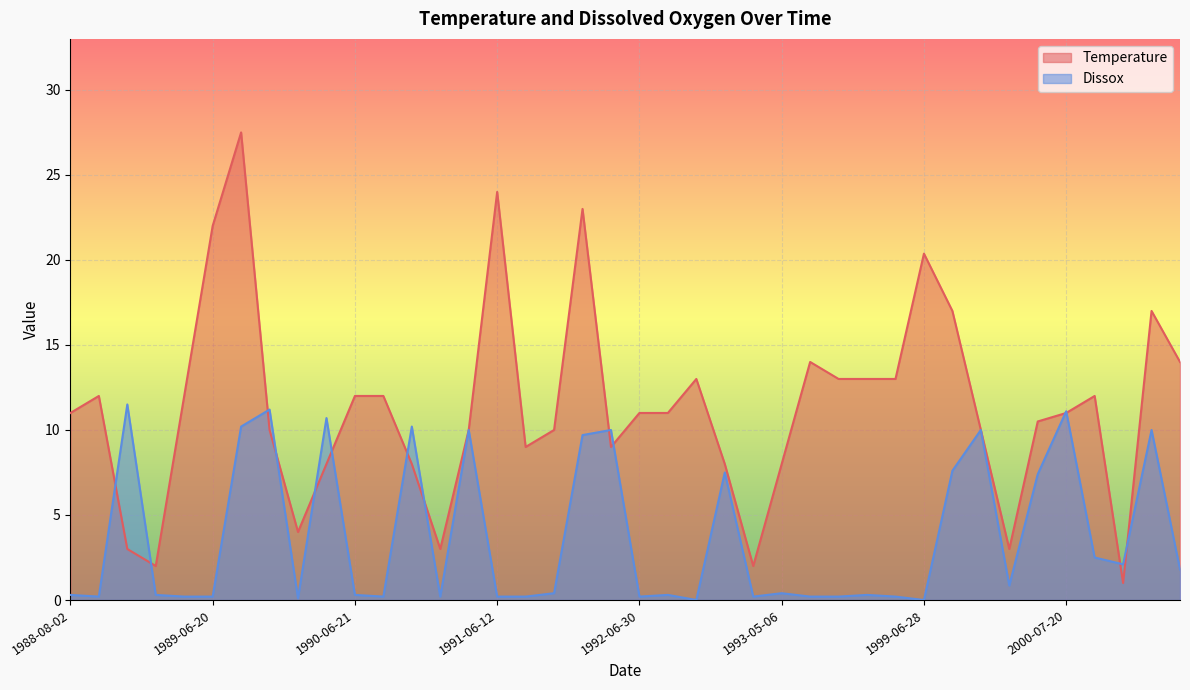

At which label is Dissox closest to 5?

2000-06-28